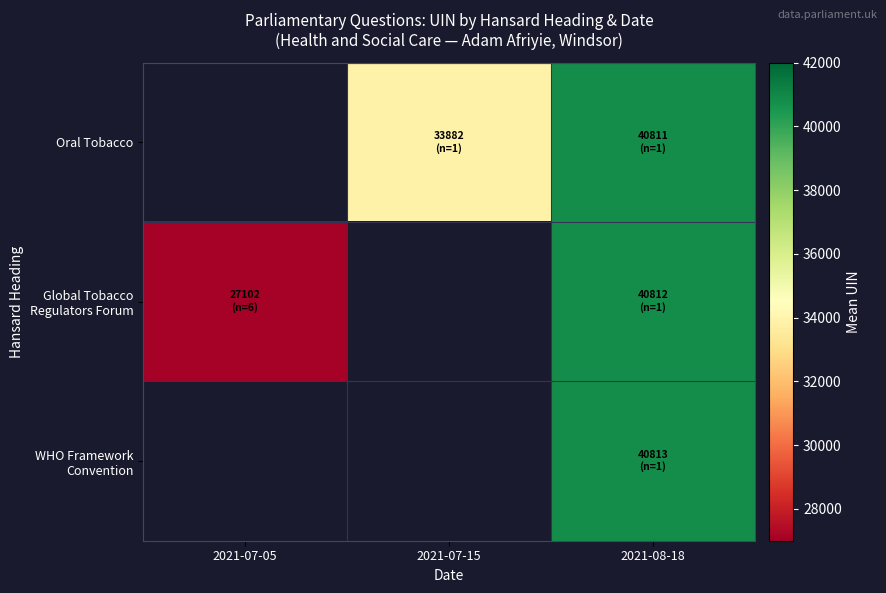

How many values in Oral Tobacco are above zero?

2